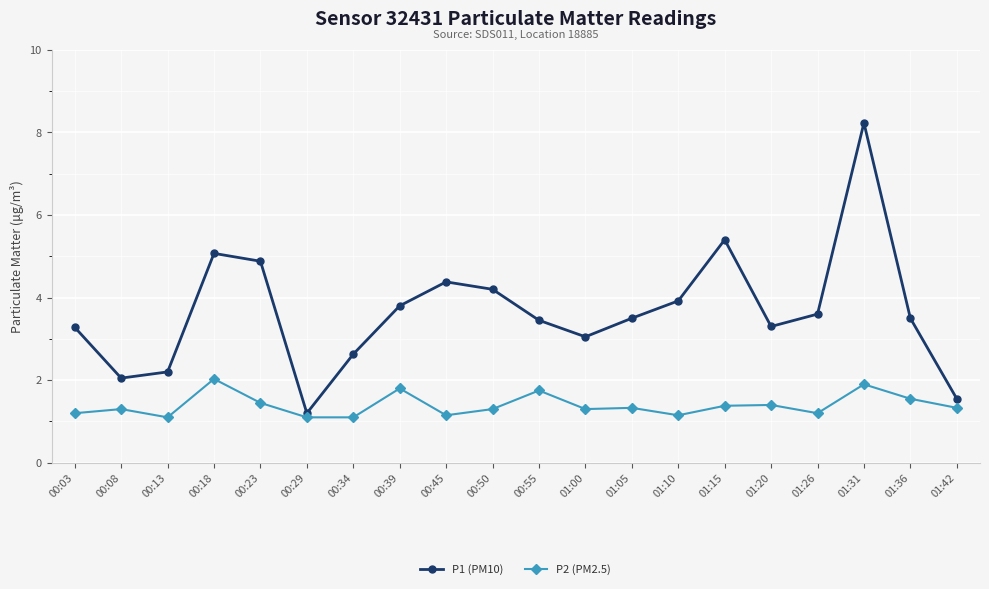

True or false: P1 (PM10) and P2 (PM2.5) cross at least once.

False